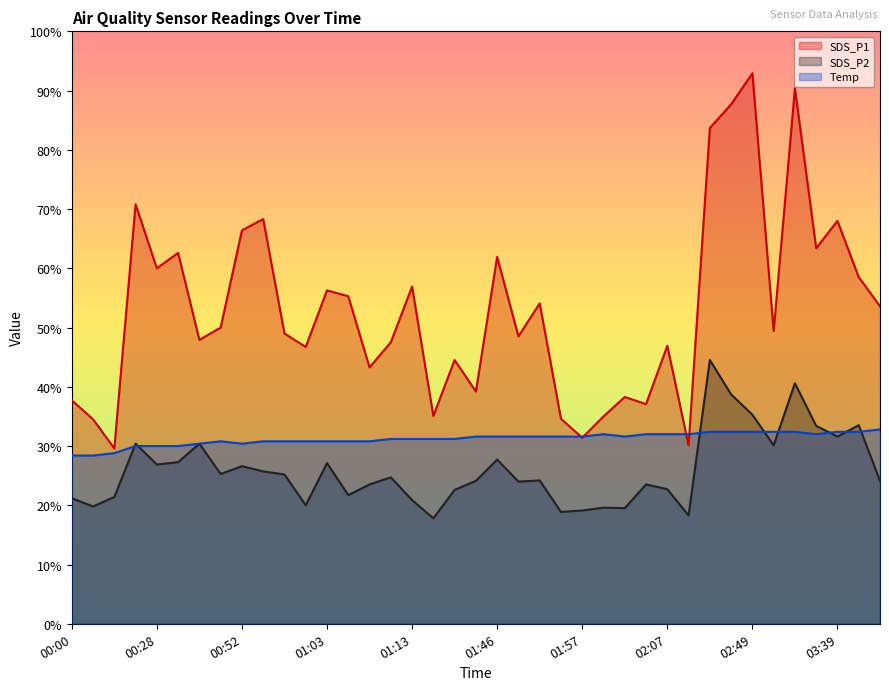

Rank the series by their maximum value, from highest to lowest.

SDS_P1, SDS_P2, Temp